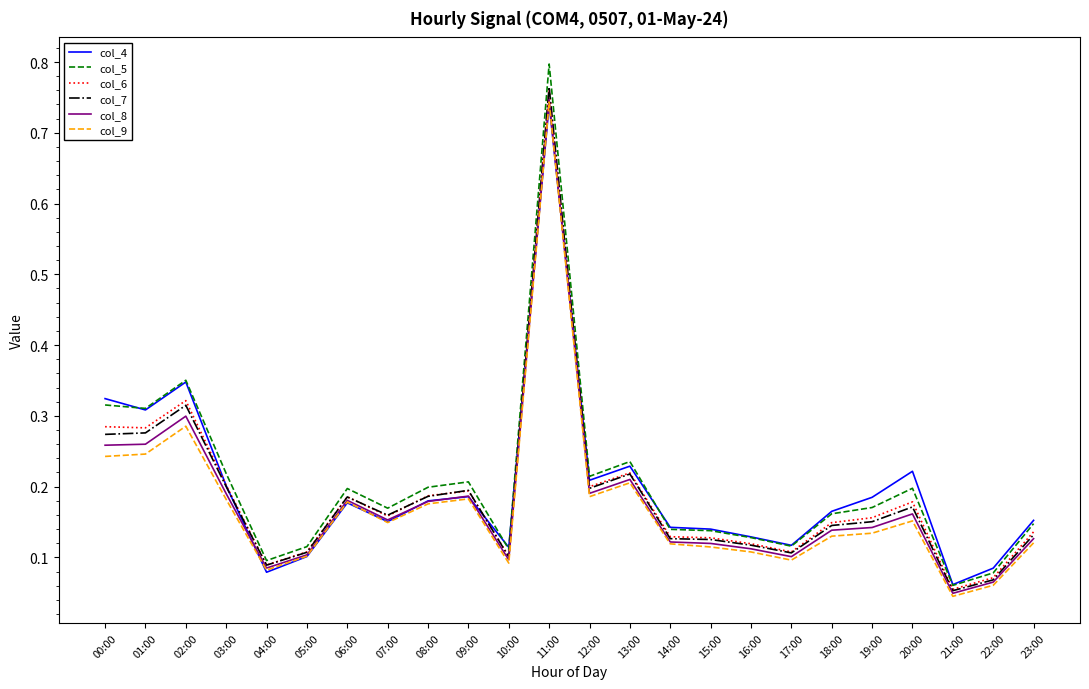

At which category is the sum across all series the highest?

11:00